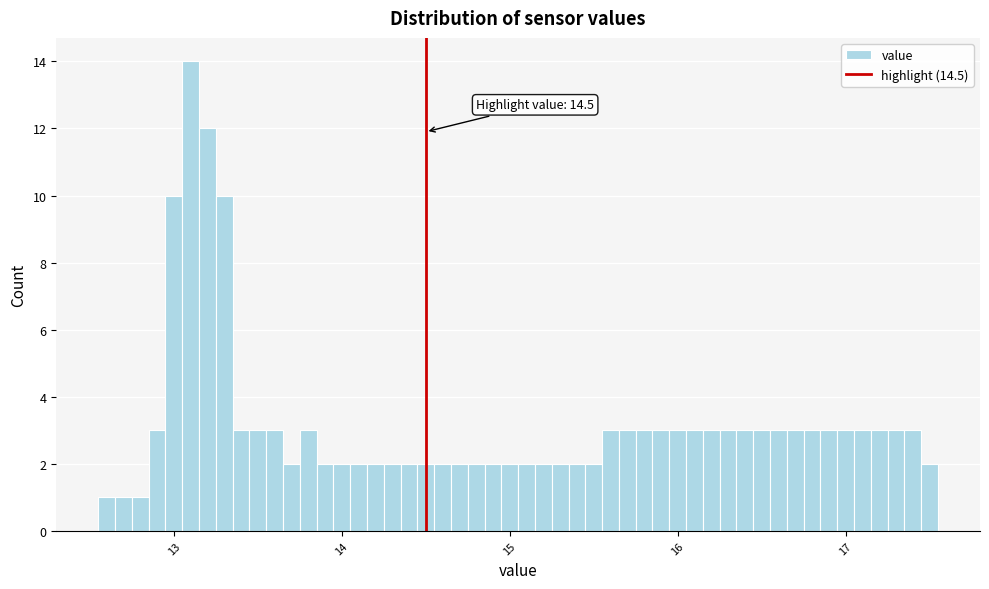

Read against the x-axis, roughly where is the centre of the tallest bar?

13.1